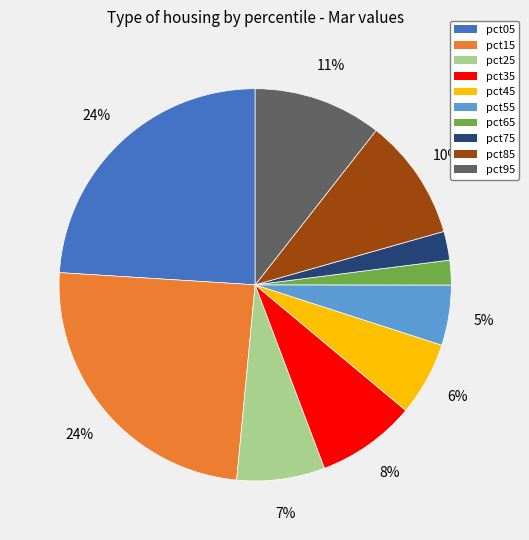

Combined, do pct85 and pct25 account for over 50%?

No